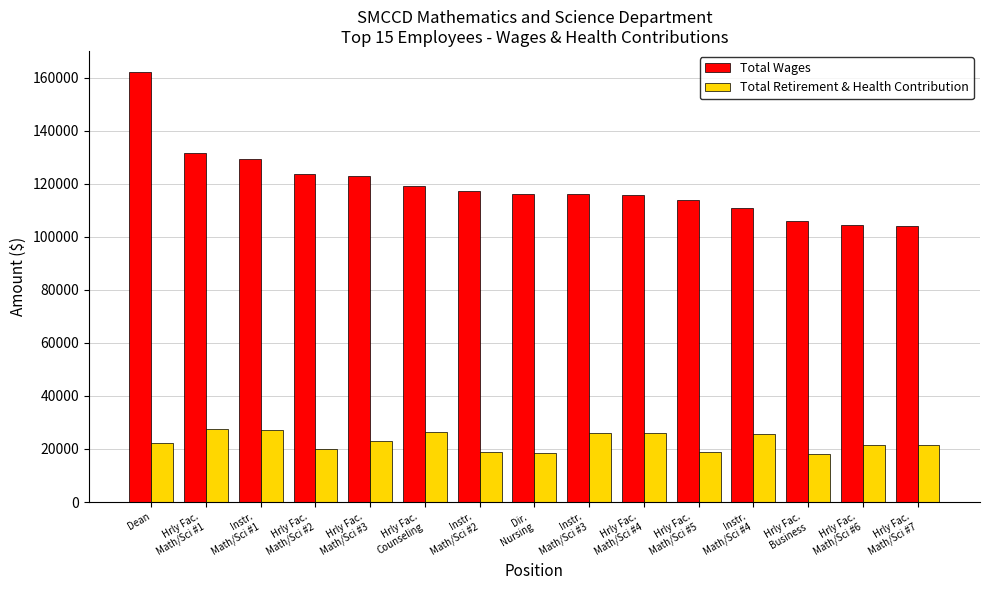

How many distinct data groups are displayed?

2